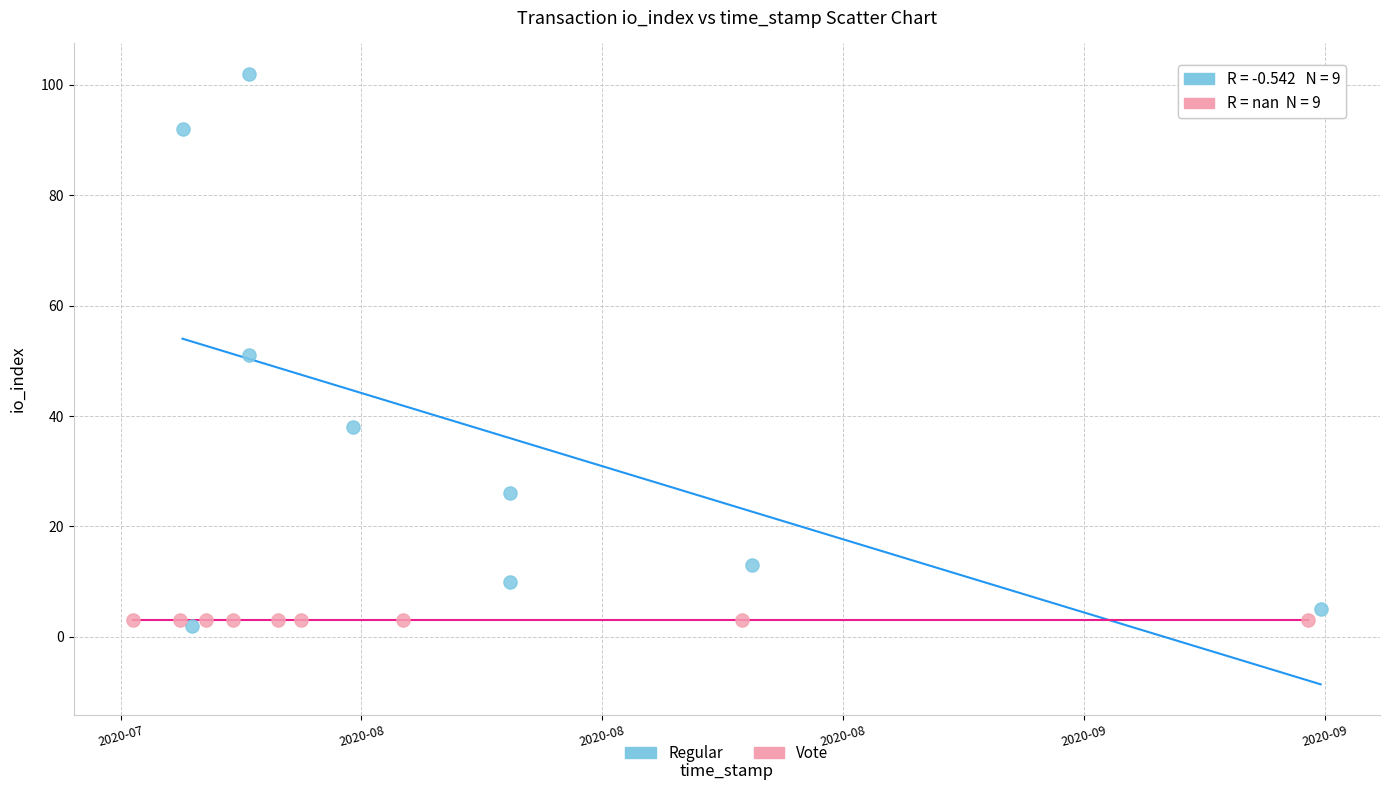

Which series contains the lowest Y value?

Regular